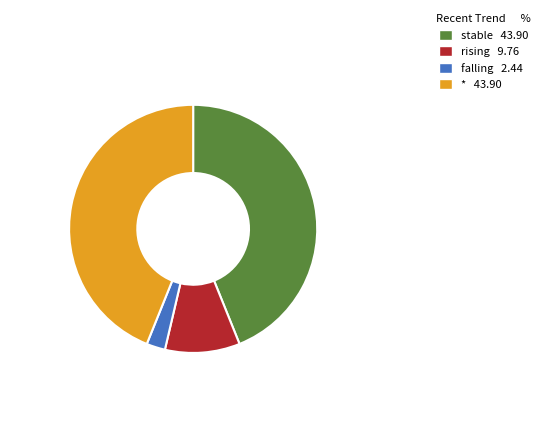

Count the number of slices in the pie.

4